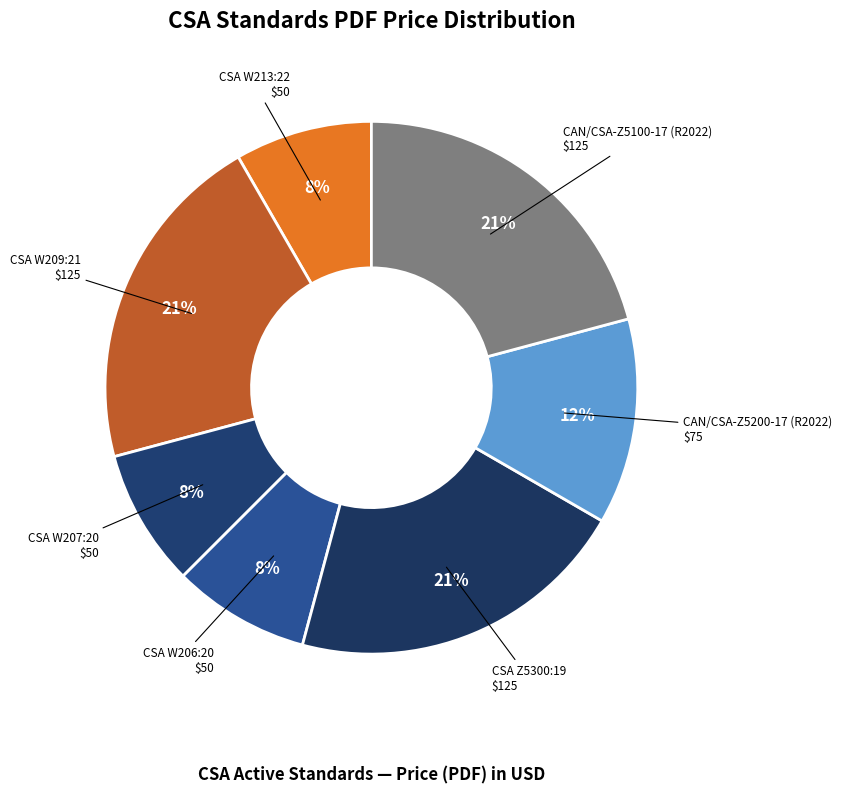

Which slice is the largest?

CSA W209:21